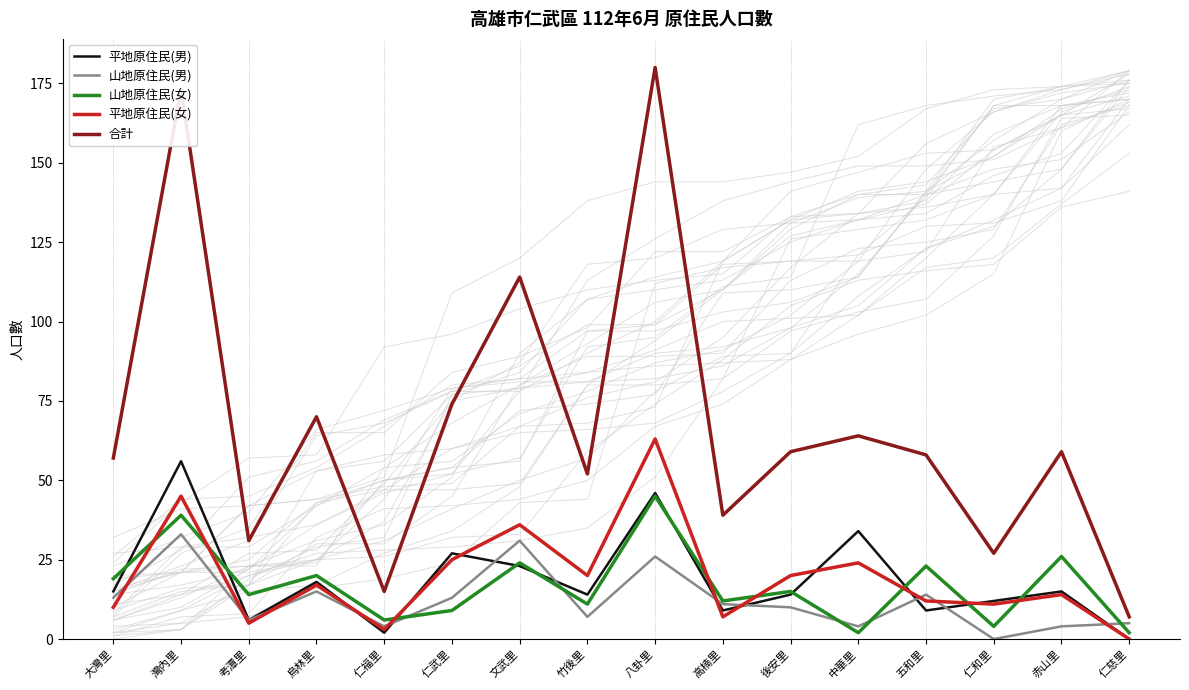

Is this an area chart (filled region under the line)?

No